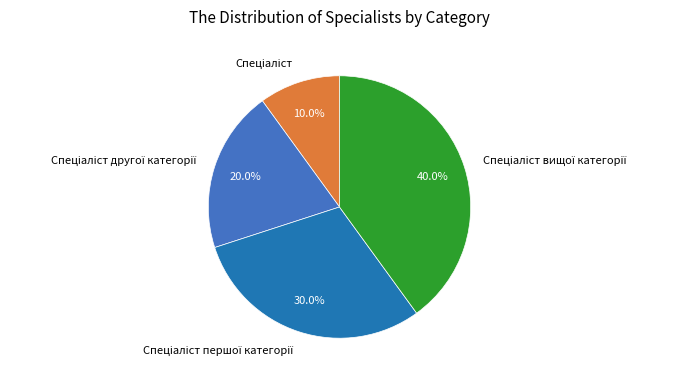

Is there any slice that represents more than half of the pie?

No